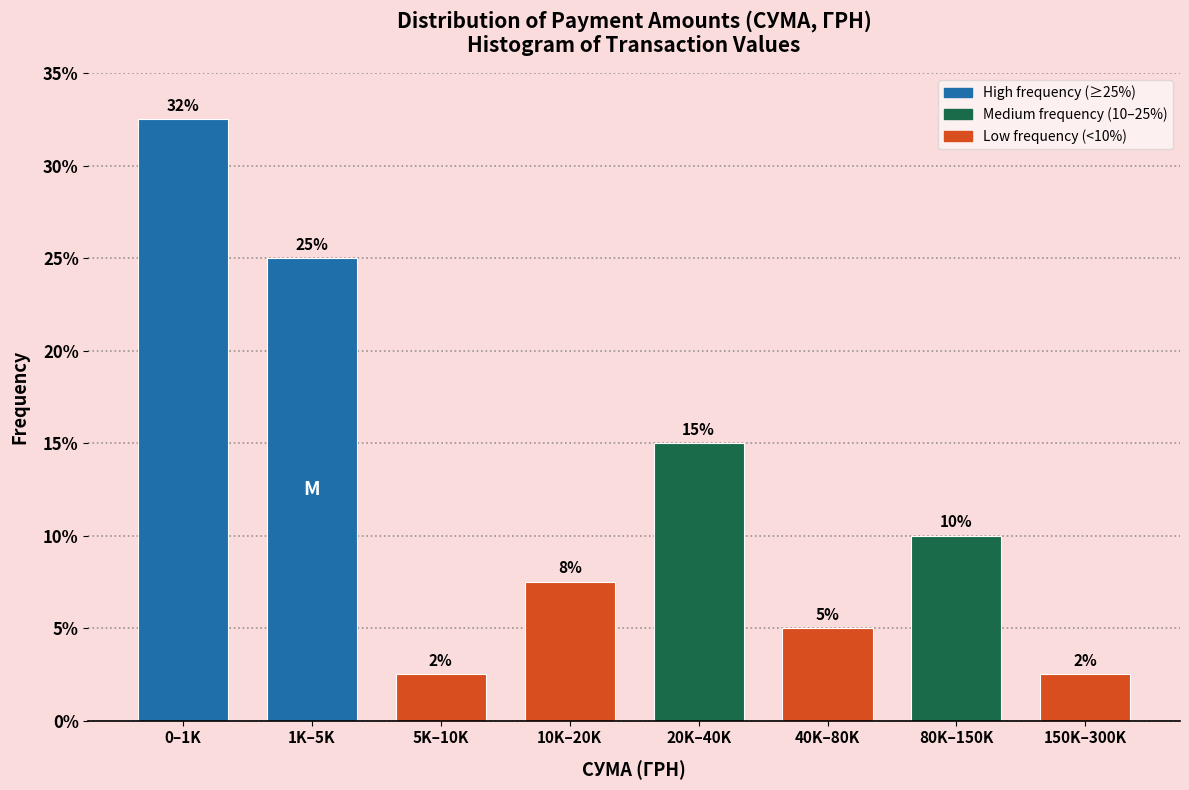

What is the smallest value displayed?

2.5